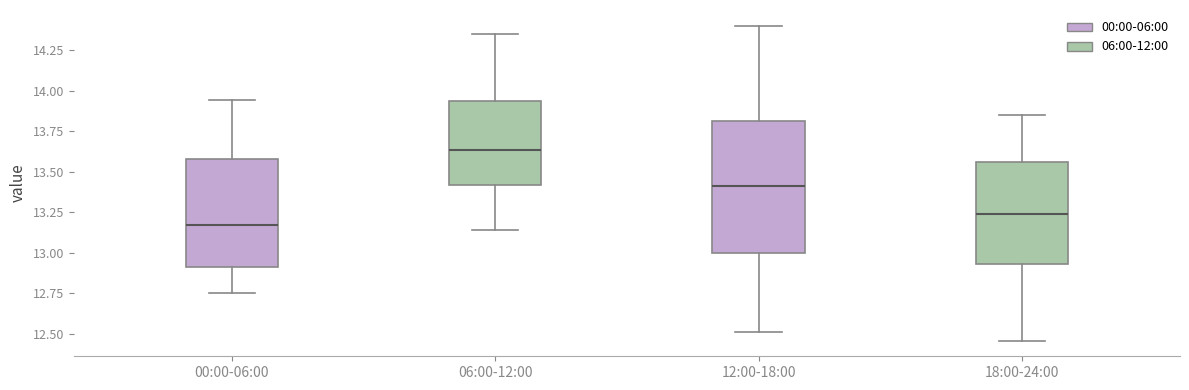

Reading left to right, transcribe this box plot: for each box, give where its median line is, the range the box spans, and where its two whiskers end, as read against the y-axis. The values are not printed on the chart, so give them approximately, as read against the axis.

00:00-06:00: median 13.15, box 12.90 to 13.60, whiskers 12.75 to 13.95
06:00-12:00: median 13.65, box 13.40 to 13.95, whiskers 13.15 to 14.35
12:00-18:00: median 13.40, box 13.00 to 13.80, whiskers 12.50 to 14.40
18:00-24:00: median 13.25, box 12.95 to 13.55, whiskers 12.45 to 13.85